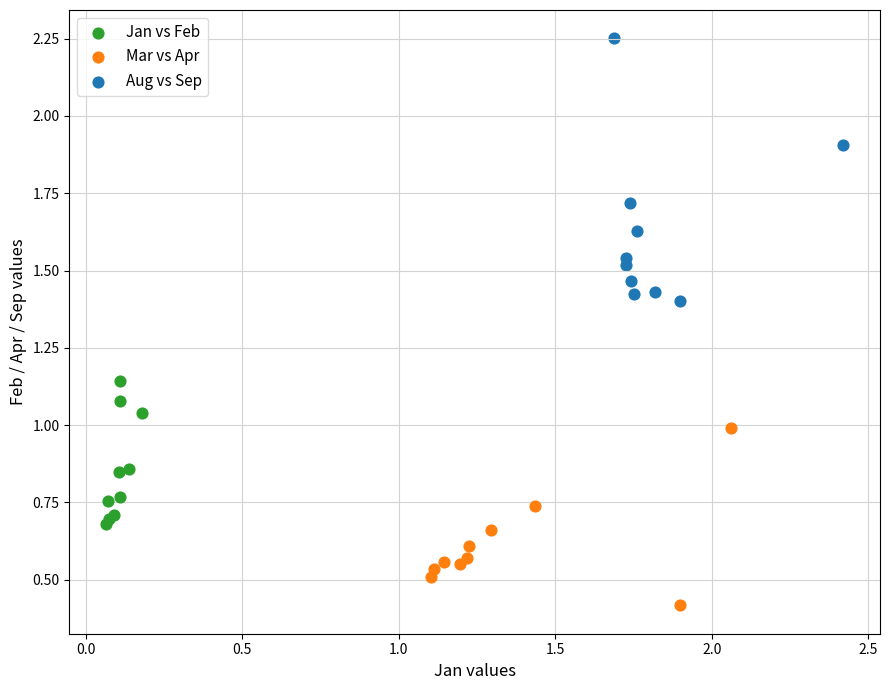

Which series has the widest spread of Y values?

Aug vs Sep